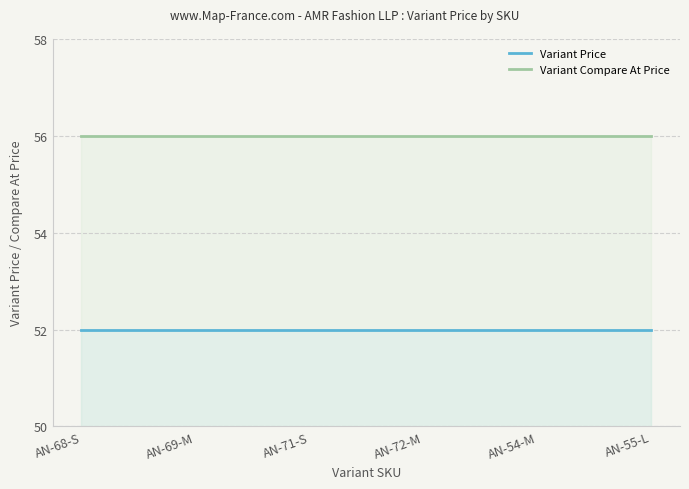

Rank the series by their maximum value, from highest to lowest.

Variant Compare At Price, Variant Price